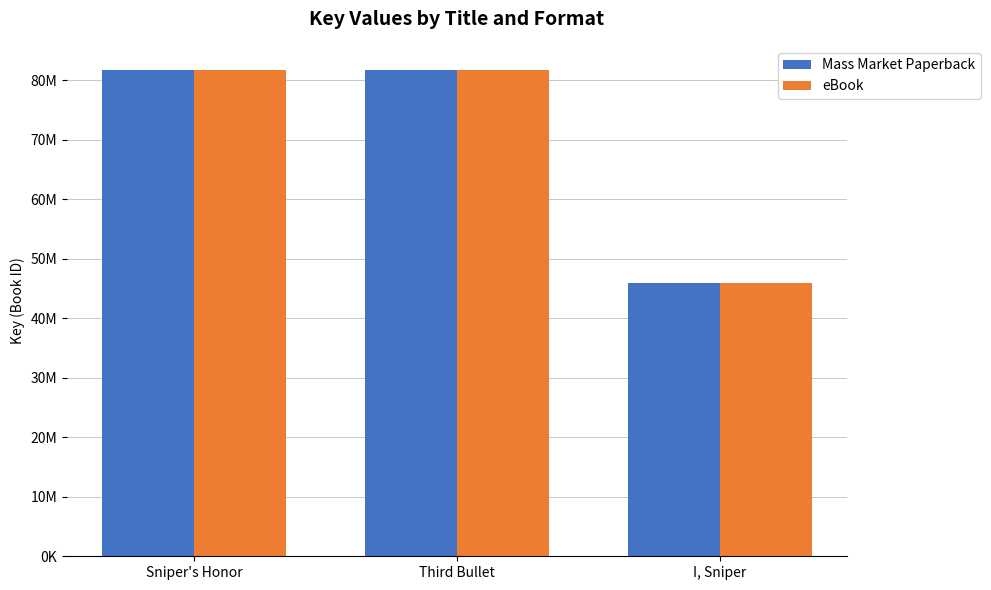

Does the chart contain stacked bars?

No